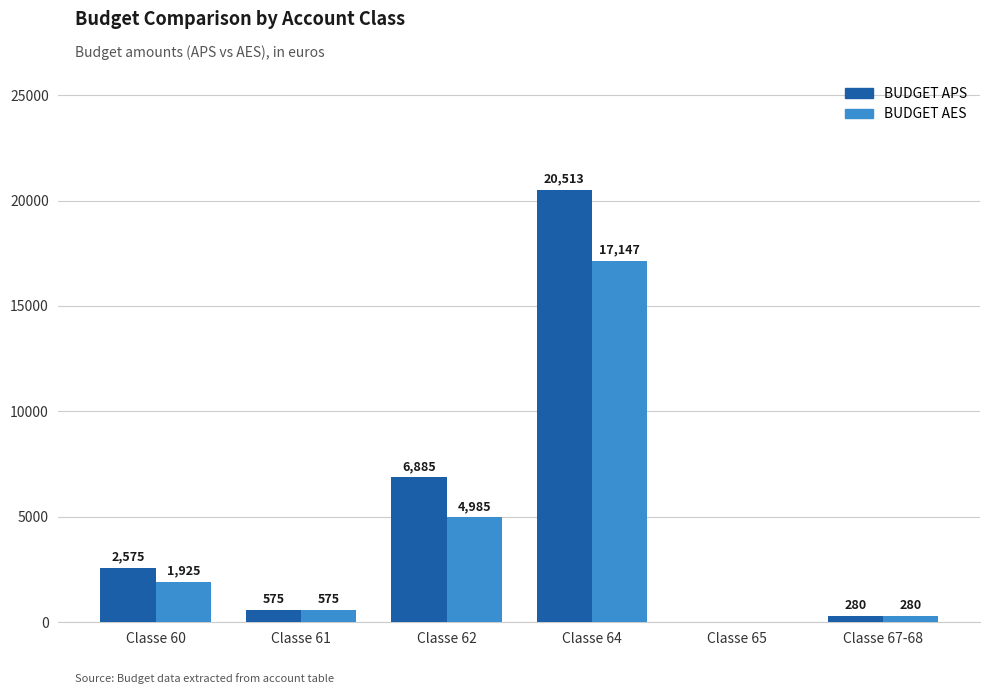

At which category is the sum across all series the highest?

Classe 64